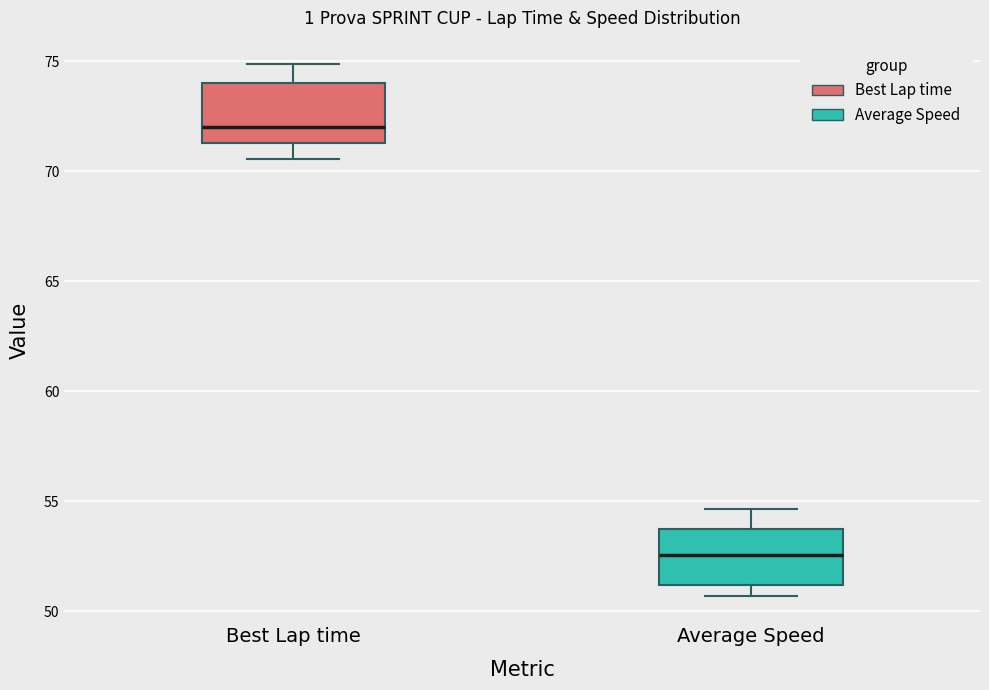

Reading left to right, read every box against the y-axis: the position of its median line, the range the box covers, and the ends of its whiskers. The values are not printed on the chart, so give them approximately, as read against the axis.

Best Lap time: median 72.0, box 71.5 to 74.0, whiskers 70.5 to 75.0
Average Speed: median 52.5, box 51.0 to 53.5, whiskers 50.5 to 54.5